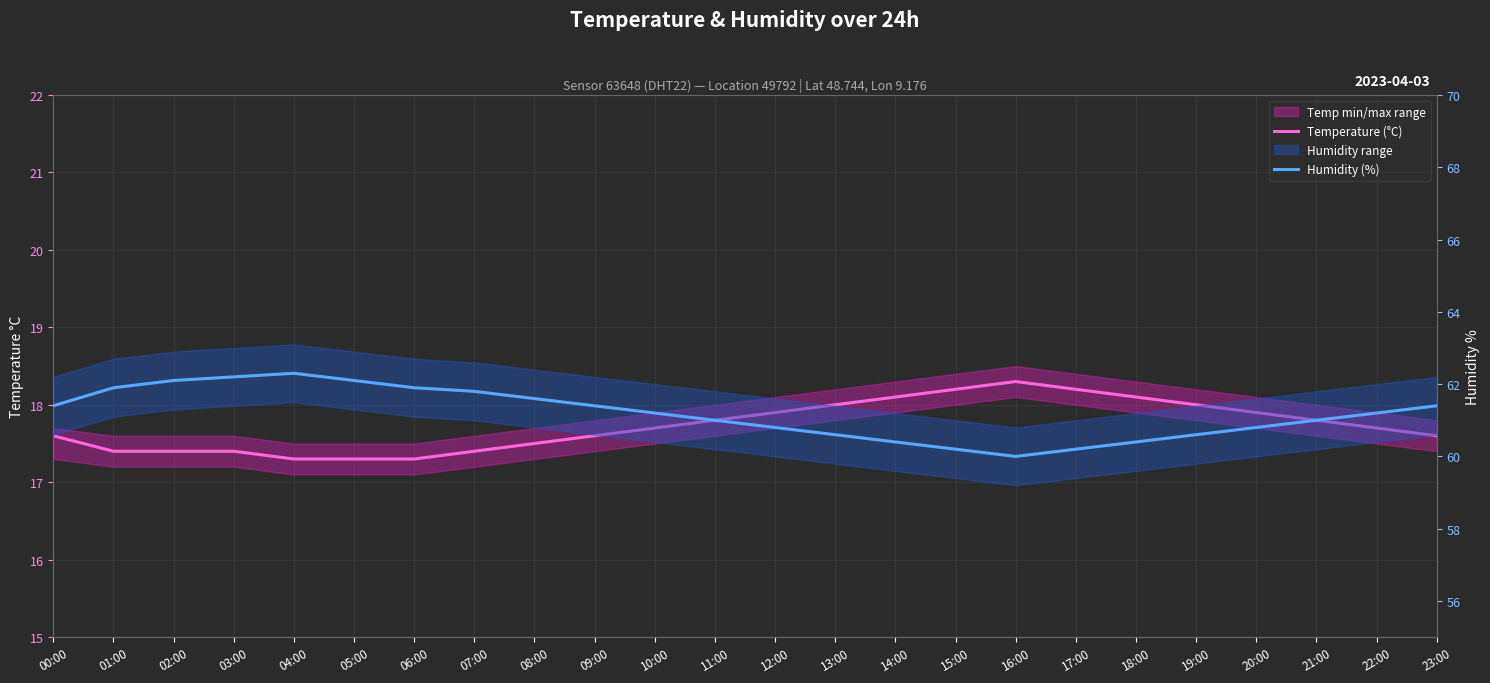

Which series has the largest total across all categories?

Humidity (%)